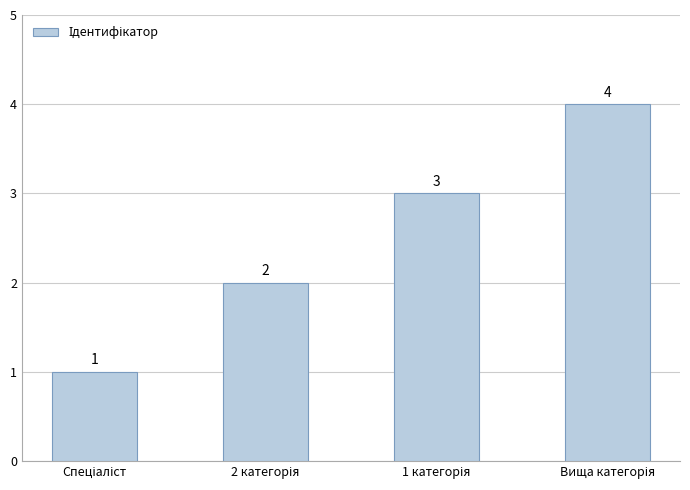

What is the maximum value shown in the chart?

4